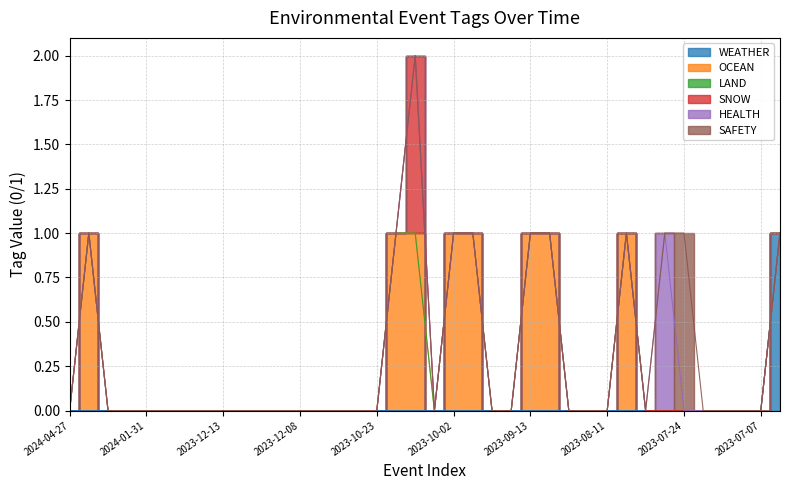

Is it true that SNOW equals 0 at 2023-12-08?

True